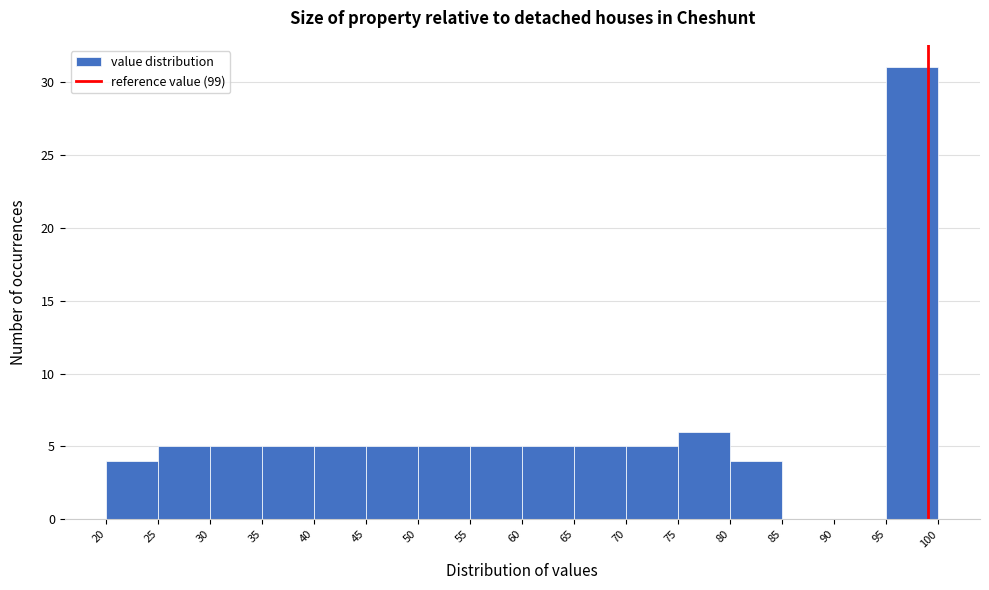

Which range on the x-axis has the tallest bar?

95 to 100